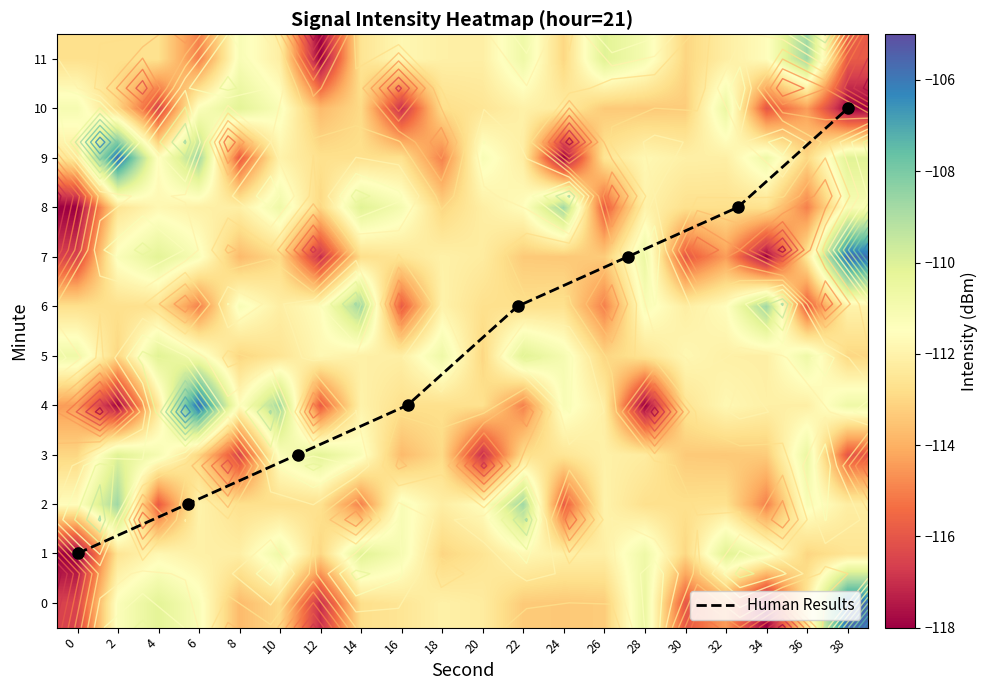

Reading left to right, list all the values displayed in this chart.

0: 0=-116.5	2=-111.3	4=-110.2	6=-111.2	8=-113.8	10=-112.9	12=-117.1	14=-112.8	16=-112.5	18=-112.1	20=-112.3	22=-113.3	24=-113.4	26=-113.3	28=-110.6	30=-116.0	32=-114.4	34=-118.0	36=-112.4	38=-105.7
1: 0=-118.1	2=-112.6	4=-111.8	6=-112.1	8=-112.1	10=-110.7	12=-113.0	14=-110.1	16=-111.0	18=-113.1	20=-112.6	22=-111.8	24=-112.1	26=-112.1	28=-110.7	30=-113.0	32=-110.1	34=-111.0	36=-113.1	38=-112.6
2: 0=-111.6	2=-108.7	4=-115.9	6=-112.0	8=-112.7	10=-112.7	12=-112.7	14=-115.0	16=-111.2	18=-112.2	20=-111.6	22=-108.7	24=-115.9	26=-112.0	28=-112.7	30=-112.7	32=-112.7	34=-115.0	36=-111.2	38=-112.2
3: 0=-113.0	2=-110.1	4=-111.0	6=-113.1	8=-116.5	10=-111.3	12=-110.2	14=-111.2	16=-113.8	18=-112.9	20=-117.1	22=-112.8	24=-112.5	26=-112.1	28=-112.3	30=-113.3	32=-113.4	34=-113.3	36=-110.6	38=-116.0
4: 0=-114.4	2=-118.0	4=-112.4	6=-105.7	8=-111.6	10=-108.7	12=-115.9	14=-112.0	16=-112.7	18=-112.7	20=-112.7	22=-115.0	24=-111.2	26=-112.2	28=-118.1	30=-112.6	32=-111.8	34=-112.1	36=-112.1	38=-110.7
5: 0=-110.7	2=-113.0	4=-110.1	6=-111.0	8=-113.1	10=-112.6	12=-111.8	14=-112.1	16=-112.1	18=-110.7	20=-113.0	22=-110.1	24=-111.0	26=-113.1	28=-112.6	30=-111.8	32=-112.1	34=-112.1	36=-110.7	38=-113.0
6: 0=-112.7	2=-112.7	4=-112.7	6=-115.0	8=-111.2	10=-112.2	12=-111.6	14=-108.7	16=-115.9	18=-112.0	20=-112.7	22=-112.7	24=-112.7	26=-115.0	28=-111.2	30=-112.2	32=-111.6	34=-108.7	36=-115.9	38=-112.0
7: 0=-116.5	2=-111.3	4=-110.2	6=-111.2	8=-113.8	10=-112.9	12=-117.1	14=-112.8	16=-112.5	18=-112.1	20=-112.3	22=-113.3	24=-113.4	26=-113.3	28=-110.6	30=-116.0	32=-114.4	34=-118.0	36=-112.4	38=-105.7
8: 0=-118.1	2=-112.6	4=-111.8	6=-112.1	8=-112.1	10=-110.7	12=-113.0	14=-110.1	16=-111.0	18=-113.1	20=-112.2	22=-111.6	24=-108.7	26=-115.9	28=-112.0	30=-112.7	32=-112.7	34=-112.7	36=-115.0	38=-111.2
9: 0=-112.4	2=-105.7	4=-111.6	6=-108.7	8=-115.9	10=-112.0	12=-112.7	14=-112.7	16=-112.7	18=-115.0	20=-111.2	22=-112.2	24=-118.1	26=-112.6	28=-111.8	30=-112.1	32=-112.1	34=-110.7	36=-113.0	38=-110.1
10: 0=-111.0	2=-113.1	4=-116.5	6=-111.3	8=-110.2	10=-111.2	12=-113.8	14=-112.9	16=-117.1	18=-112.8	20=-112.5	22=-112.1	24=-112.3	26=-113.3	28=-113.4	30=-113.3	32=-110.6	34=-116.0	36=-114.4	38=-118.0
11: 0=-112.7	2=-112.7	4=-112.7	6=-115.0	8=-111.2	10=-112.2	12=-118.1	14=-112.6	16=-111.8	18=-112.1	20=-112.1	22=-110.7	24=-113.0	26=-110.1	28=-111.0	30=-113.1	32=-112.2	34=-111.6	36=-108.7	38=-115.9